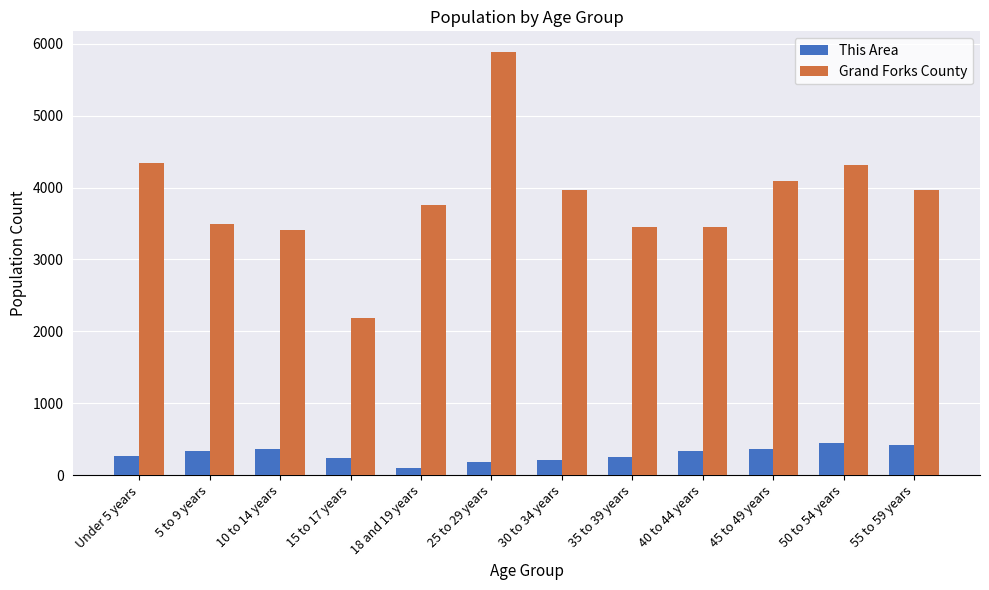

How many groups of bars are there?

12